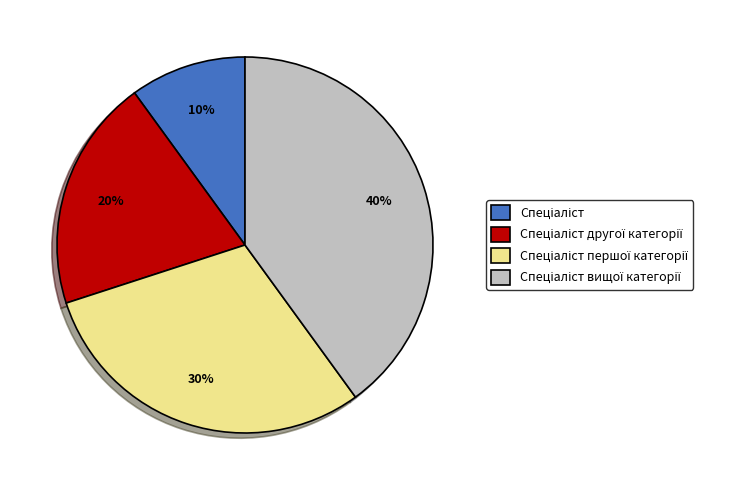

Is there any slice that represents more than half of the pie?

No